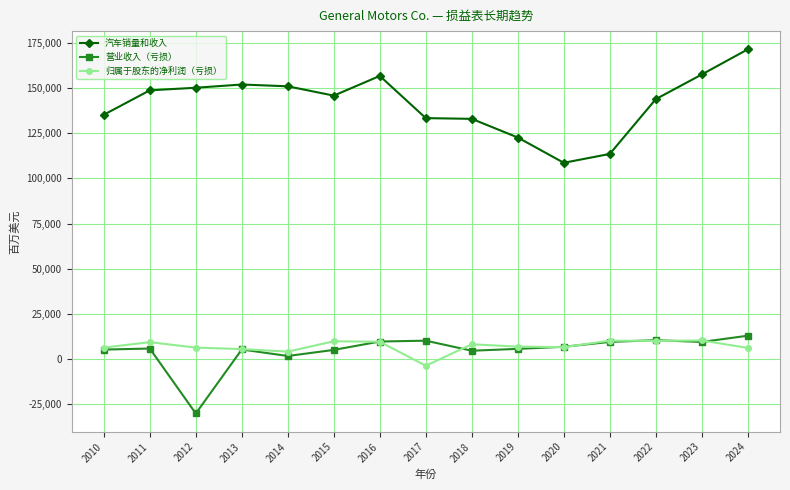

In 归属于股东的净利润（亏损）, how many points are lower than both neighbors (excluding endpoints)?

4